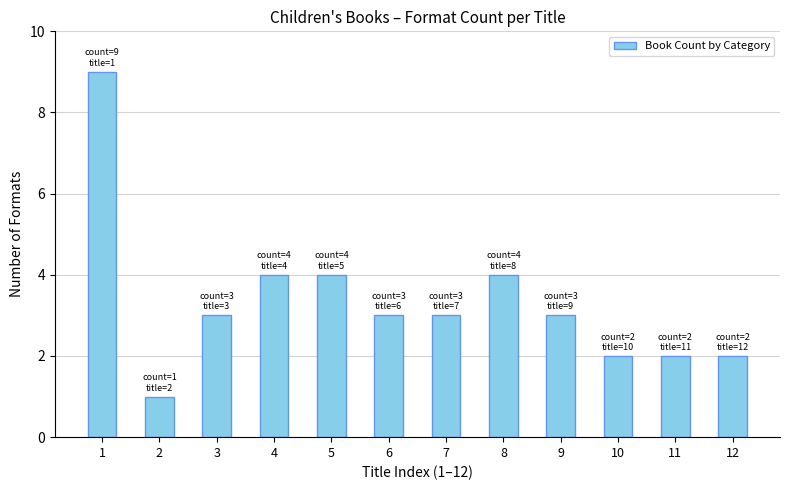

What is the maximum value shown in the chart?

9